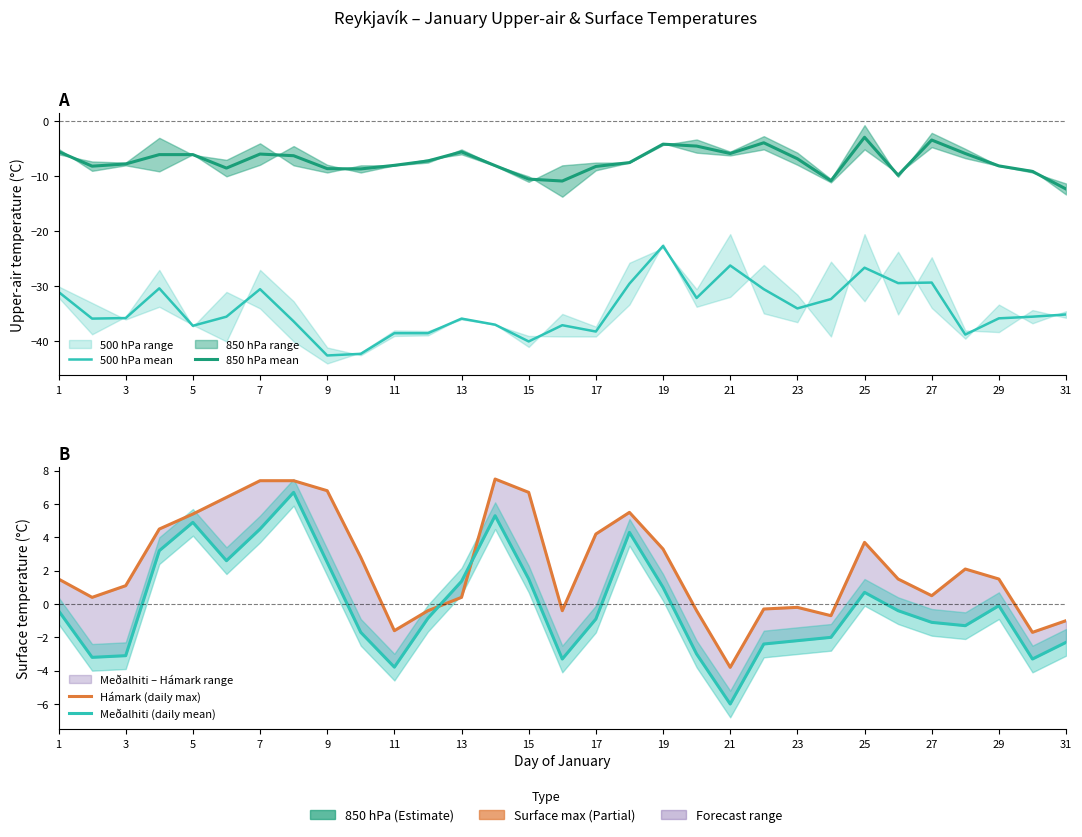

At how many categories does at least one series exceed 2?

14